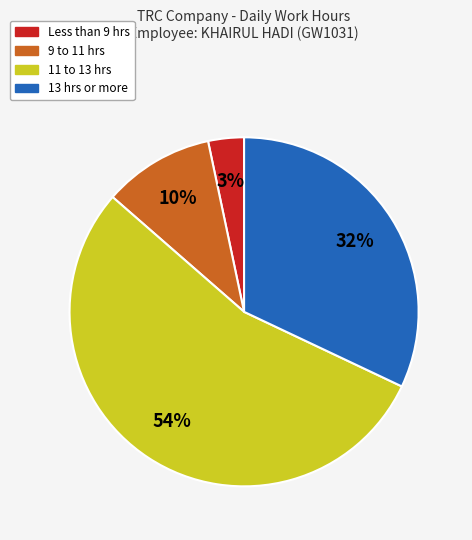

To the nearest percent, what is the average slice percentage?

25%